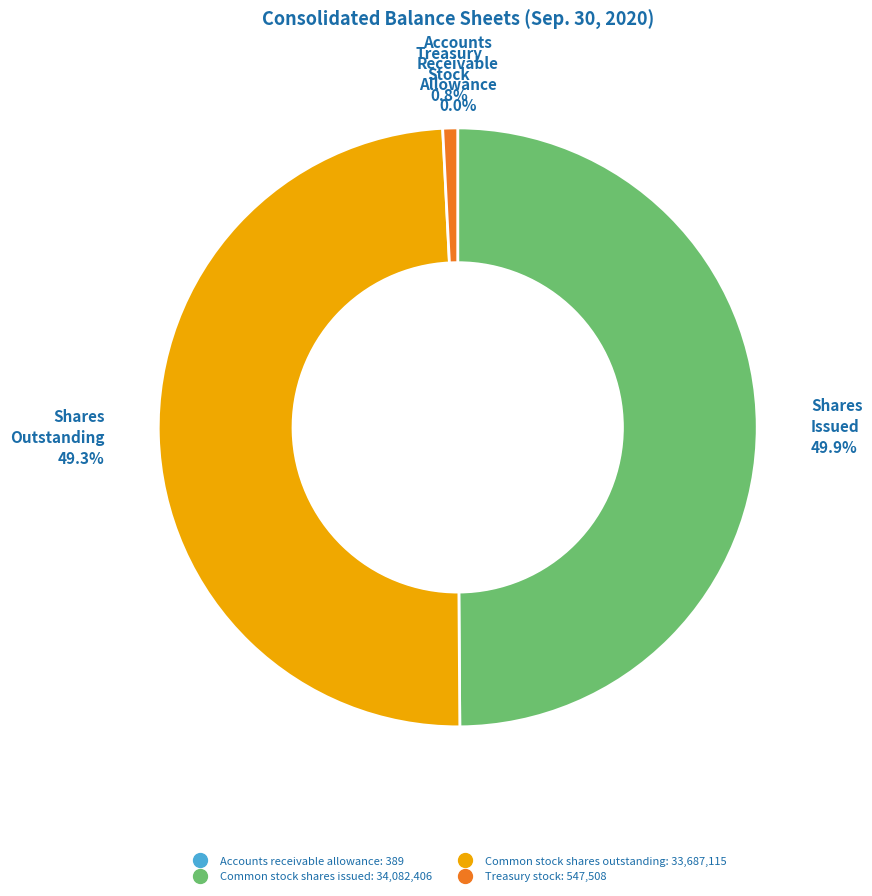

Which slice is the largest?

Common stock shares issued